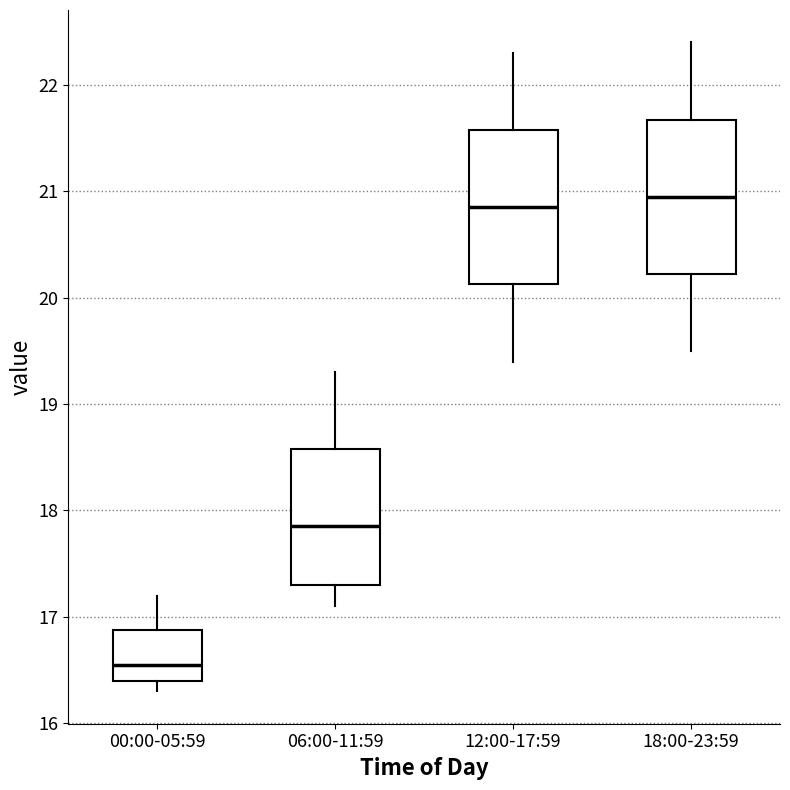

Where does the upper whisker of the box for 12:00-17:59 end on the y-axis? The values are not printed on the chart, so give them approximately, as read against the axis.

22.3